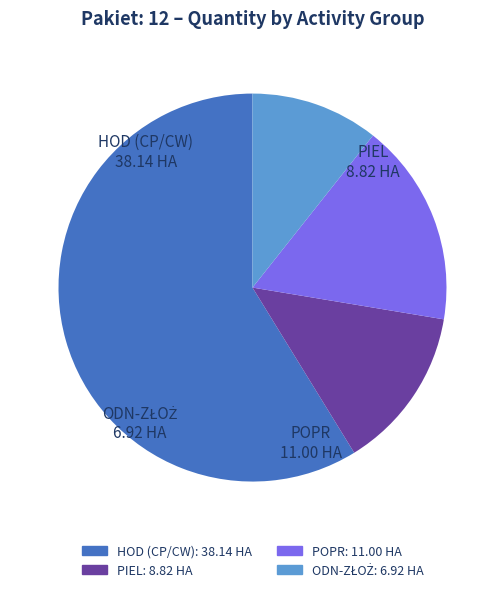

How many slices are in this pie chart?

4